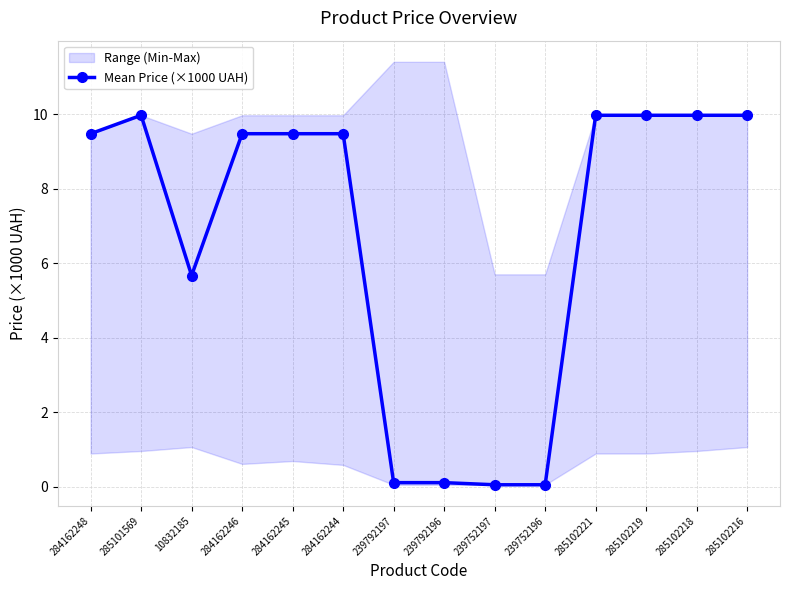

Where does the data first go above 9?

284162248